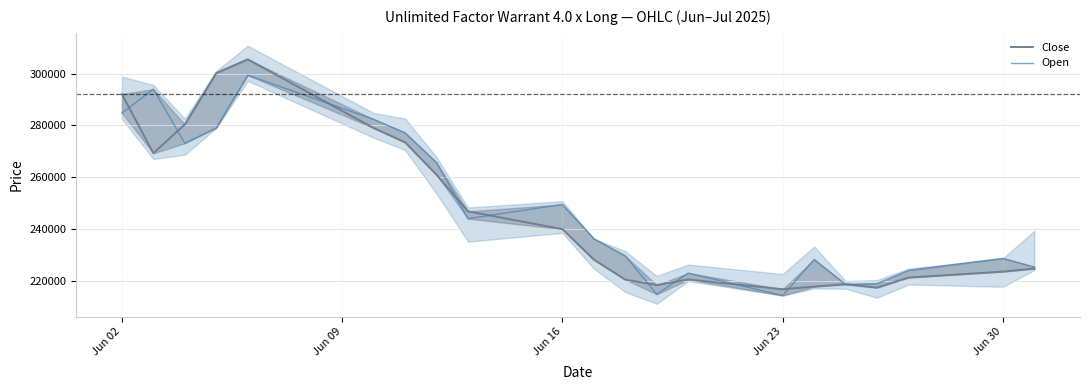

Which series has the widest spread of values?

Close